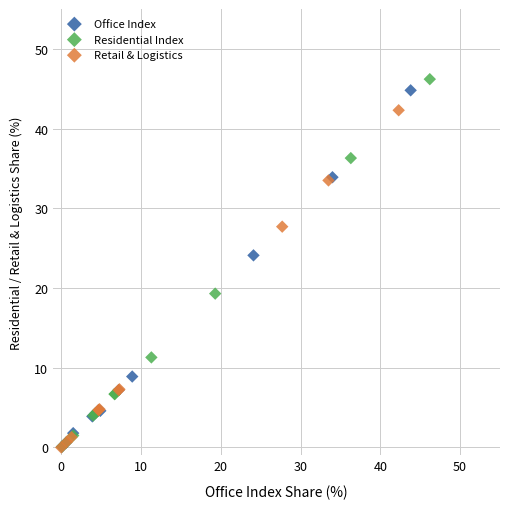

Which series has the largest Y range (max minus min)?

Residential Index